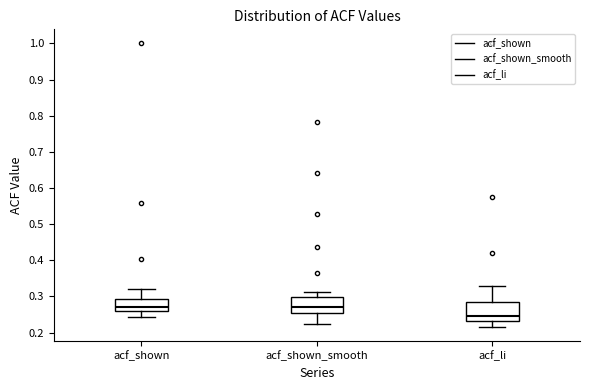

Reading left to right, transcribe this box plot: for each box, give where its median line is, the range the box spans, and where its two whiskers end, as read against the y-axis. The values are not printed on the chart, so give them approximately, as read against the axis.

acf_shown: median 0.27, box 0.26 to 0.29, whiskers 0.24 to 0.32
acf_shown_smooth: median 0.27, box 0.25 to 0.30, whiskers 0.22 to 0.31
acf_li: median 0.25, box 0.23 to 0.29, whiskers 0.22 to 0.33